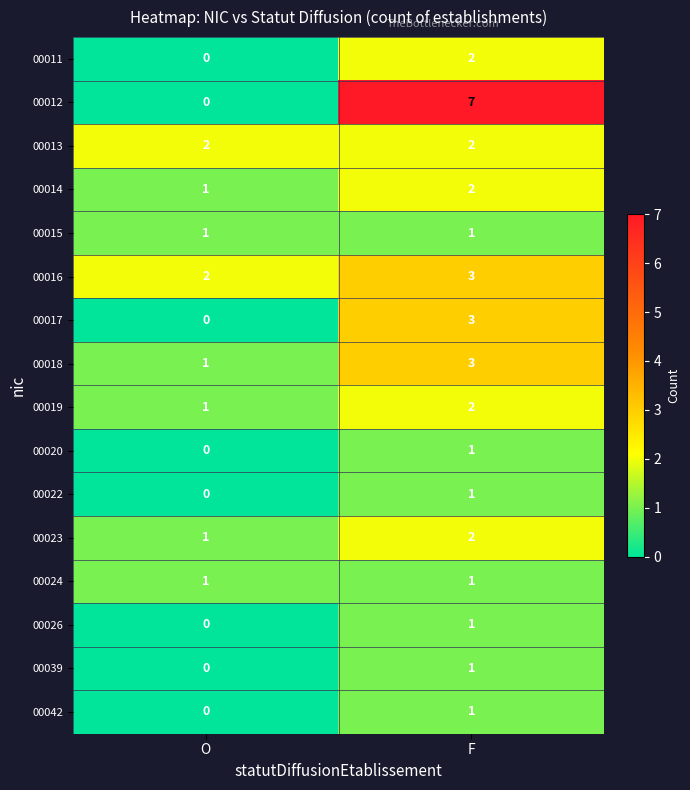

What is the difference between the highest and lowest values at O?

2